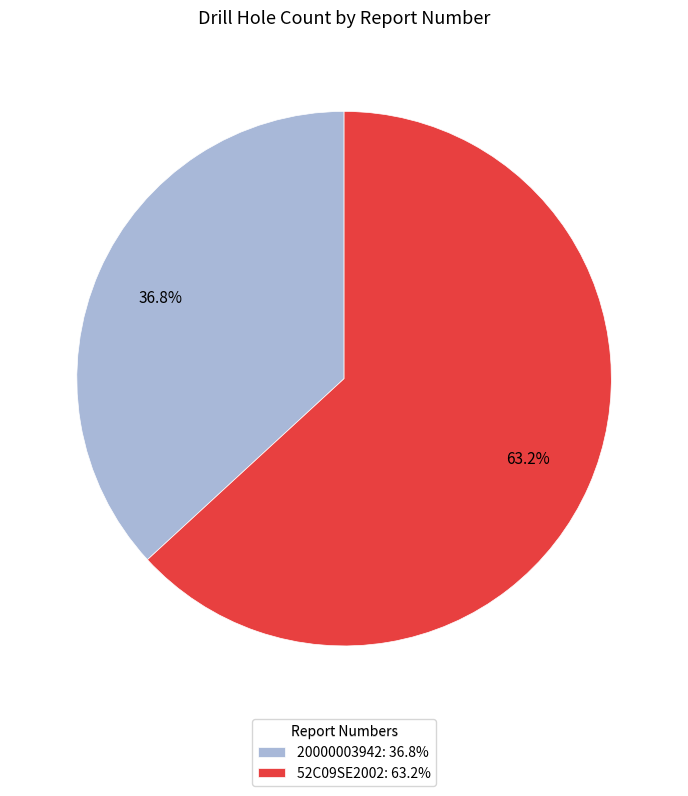

To the nearest percent, what is the difference between the largest and smallest slice percentages?

26%